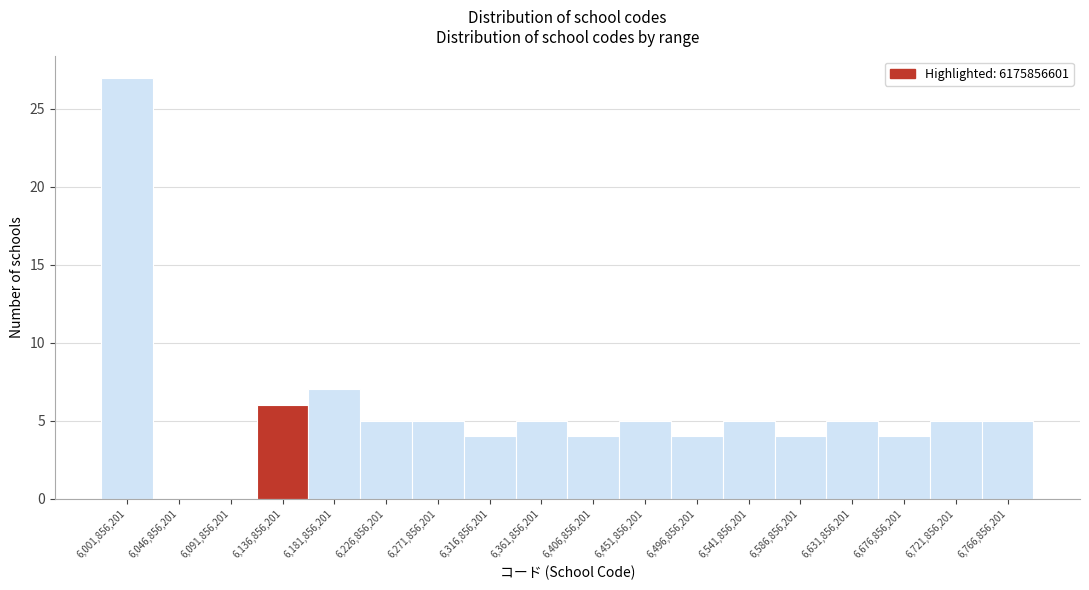

Reading right to left, list all the values displayed in this chart.

6,766,856,201=5	6,721,856,201=5	6,676,856,201=4	6,631,856,201=5	6,586,856,201=4	6,541,856,201=5	6,496,856,201=4	6,451,856,201=5	6,406,856,201=4	6,361,856,201=5	6,316,856,201=4	6,271,856,201=5	6,226,856,201=5	6,181,856,201=7	6,136,856,201=6	6,091,856,201=0	6,046,856,201=0	6,001,856,201=27